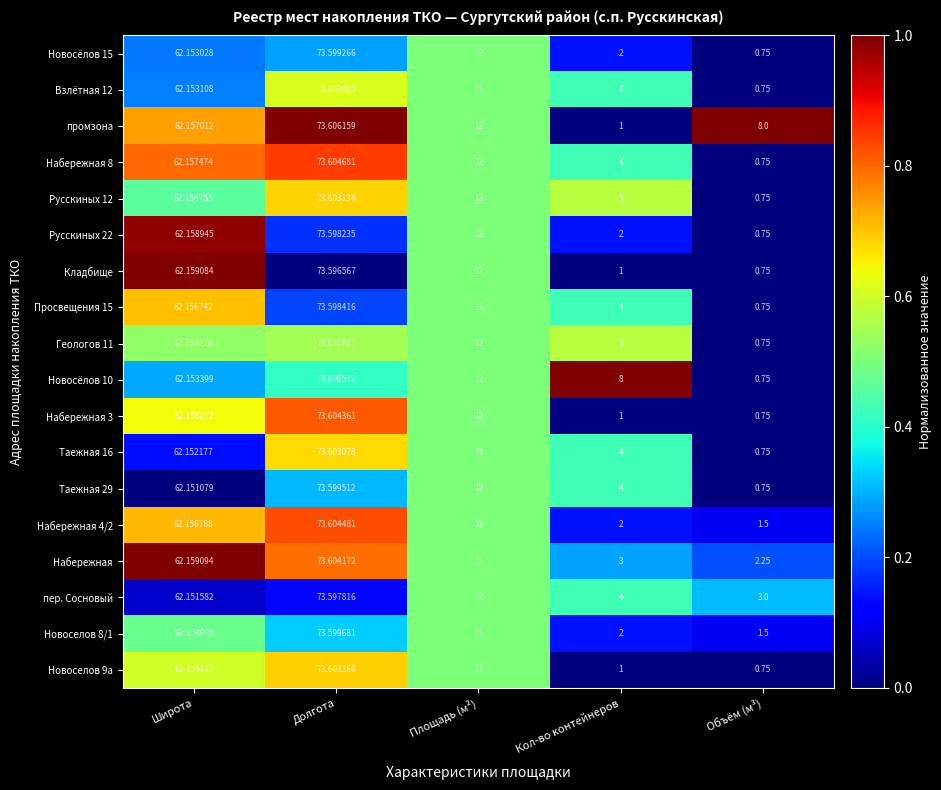

Which label corresponds to the largest value in the chart?

Долгота